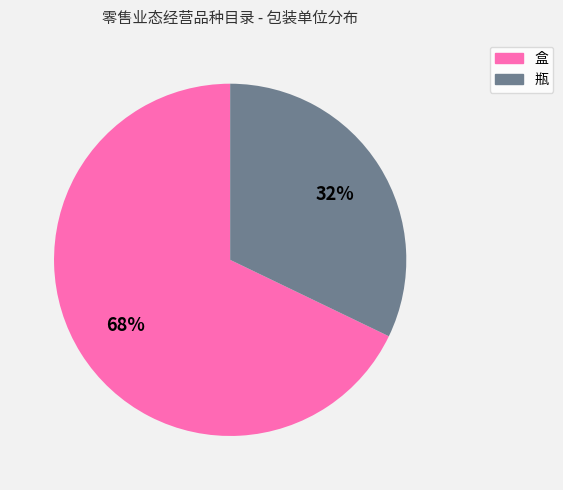

True or false: 盒 accounts for 68% of the total.

True